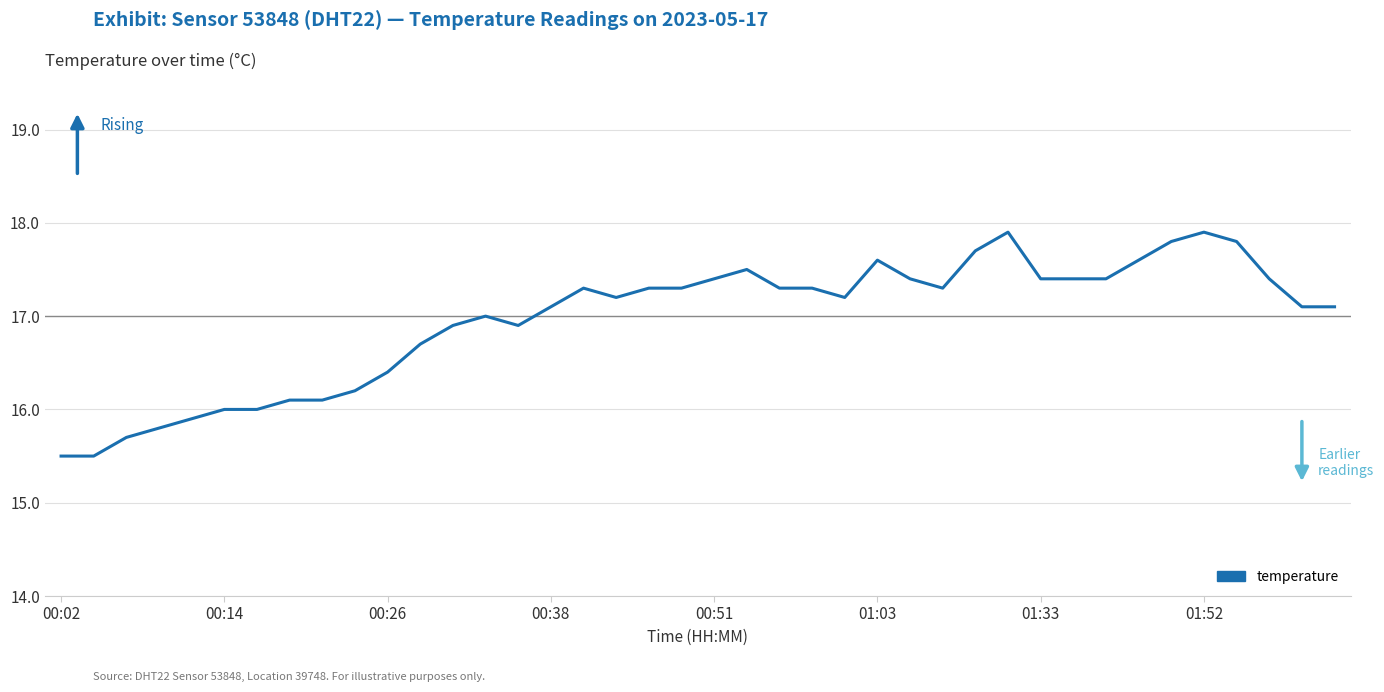

What is the smallest value displayed?

15.5